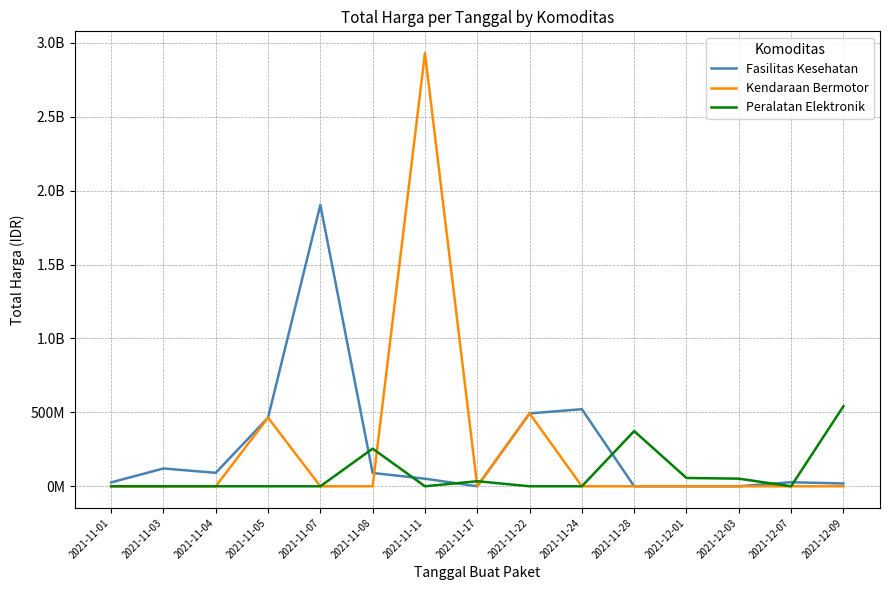

What is the total value across all series at 2021-11-01?

26286600